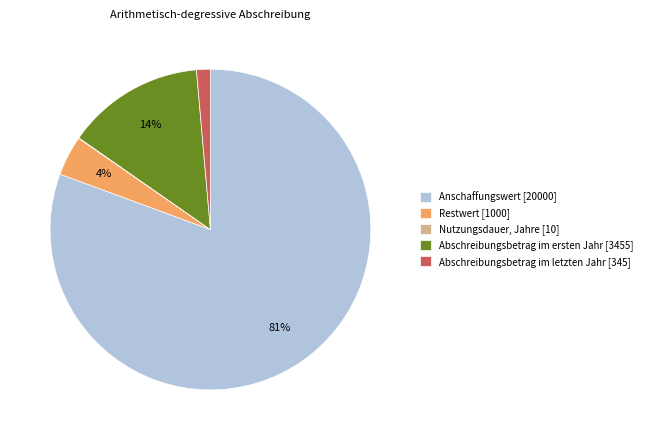

Is there a majority slice in this chart?

Yes